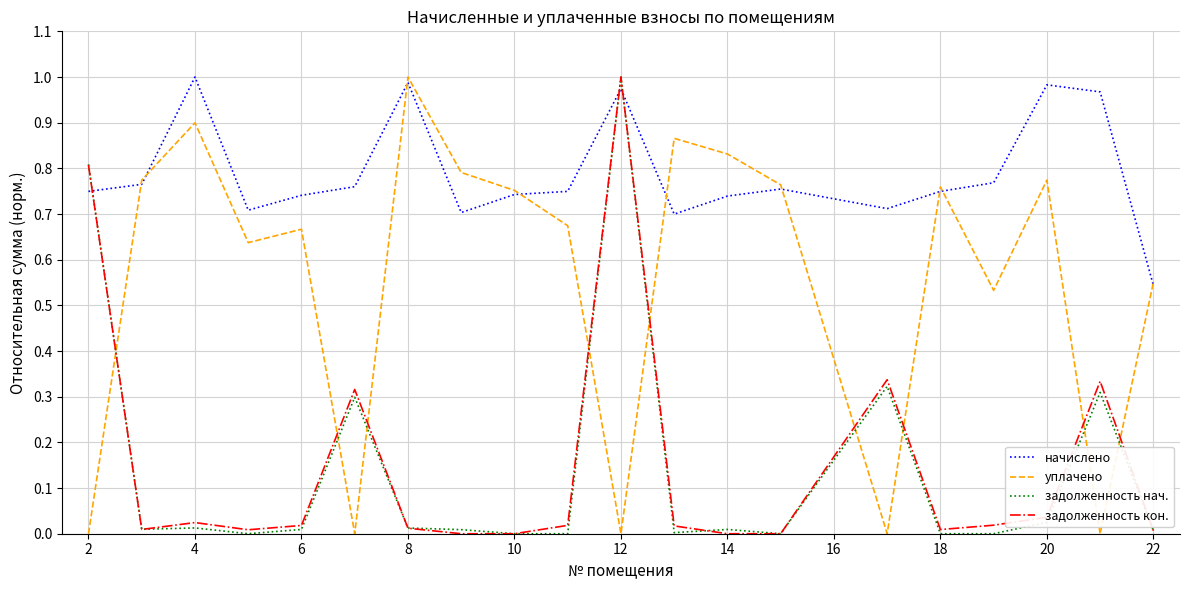

After their last crossing, which series has the higher values: задолженность кон. or начислено?

начислено